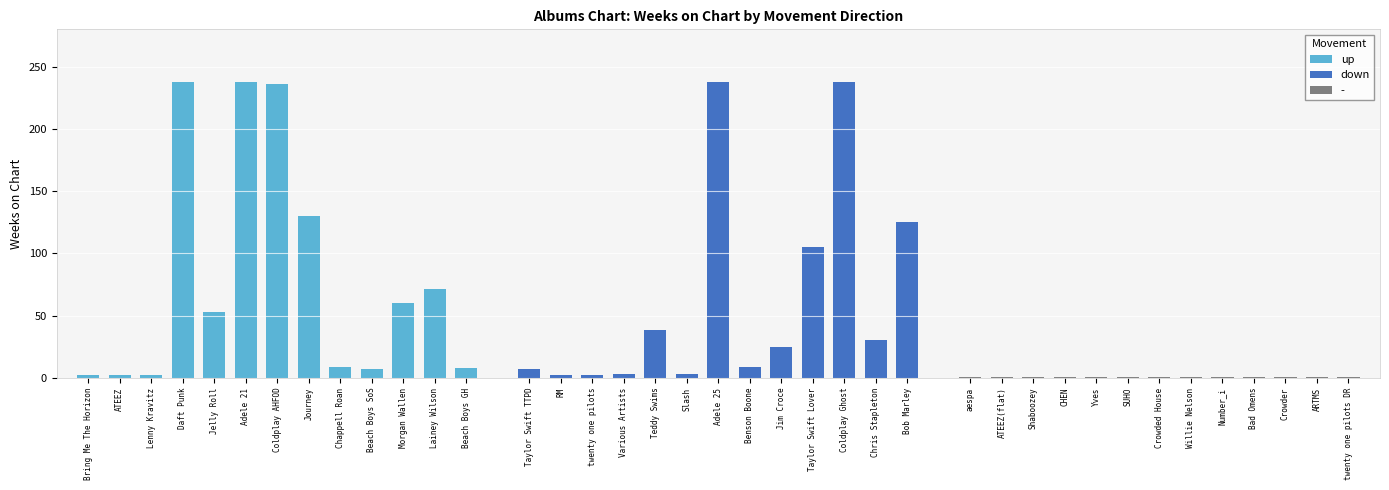

Are the bars horizontal?

No